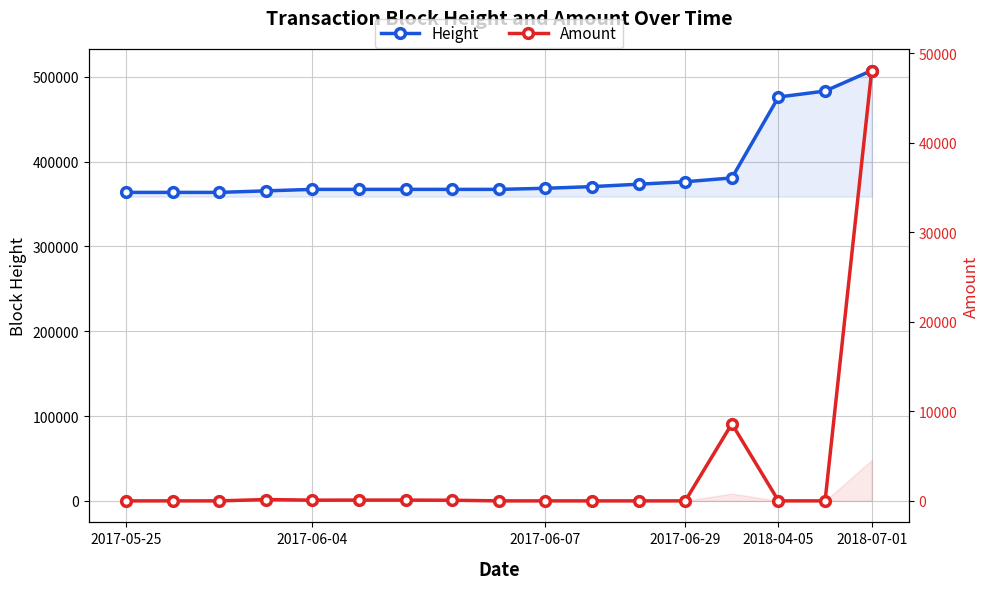

What is the difference between the maximum and second lowest values in the Height series?

143684